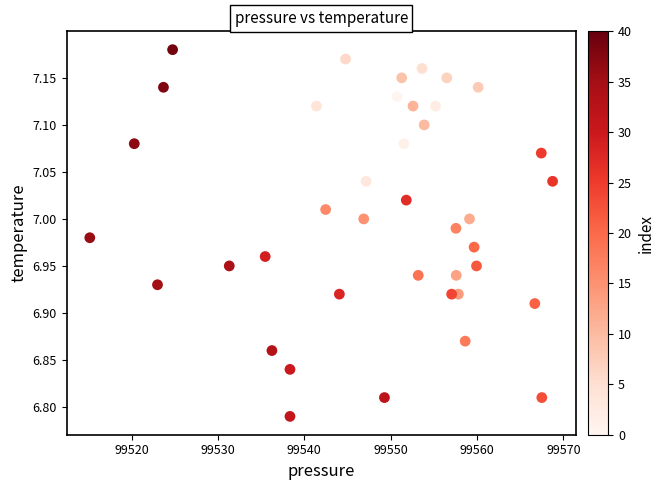

What is the range of X values (max minus min)?

53.6